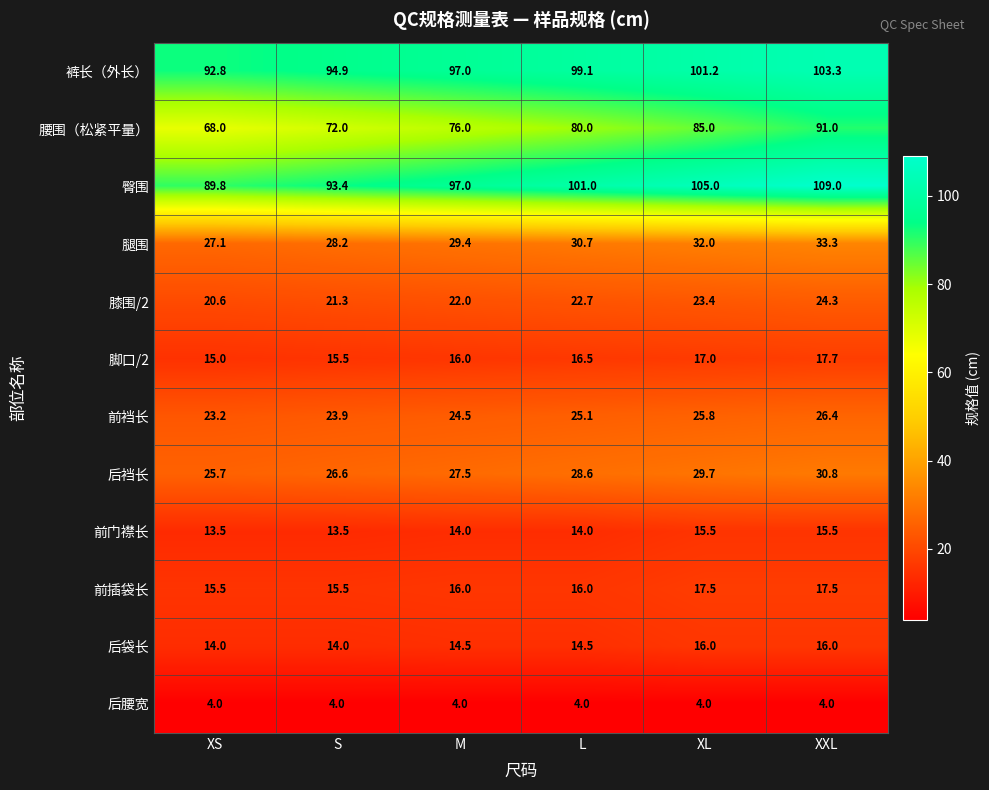

What is the sum of all 膝围/2 values?

134.3